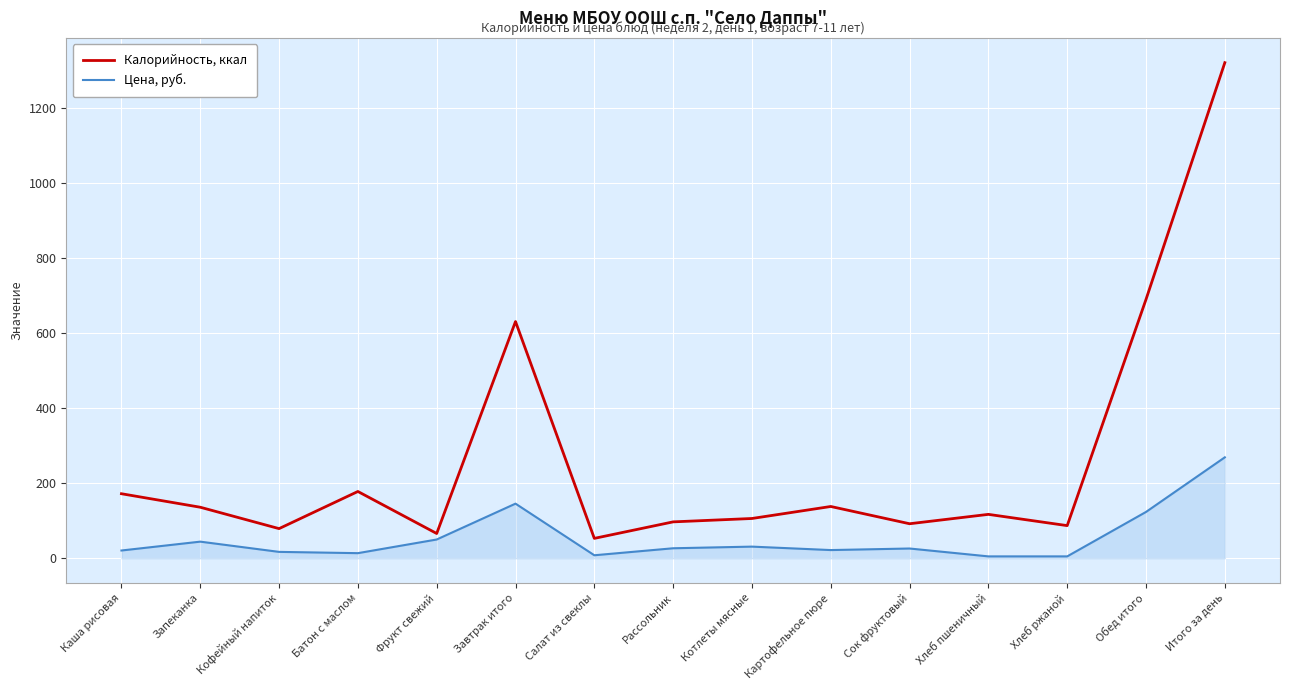

The Калорийность, ккал series shows 53.0 at Салат из свеклы. True or false?

True